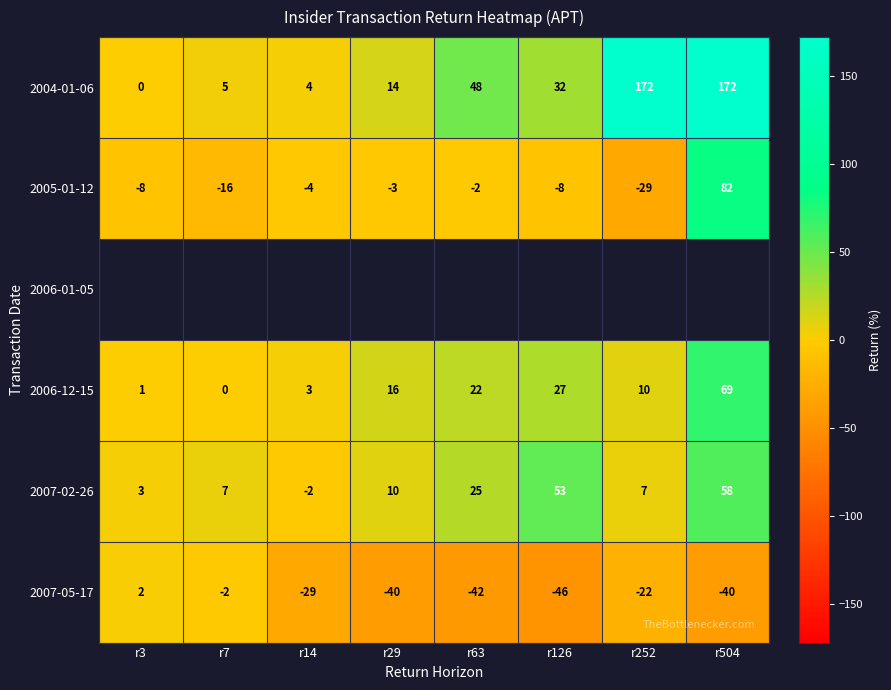

What is the difference between the maximum and minimum values in the 2004-01-06 series?

172